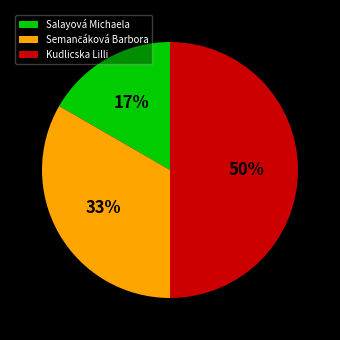

To the nearest percent, what is the difference between the largest and smallest slice percentages?

33%